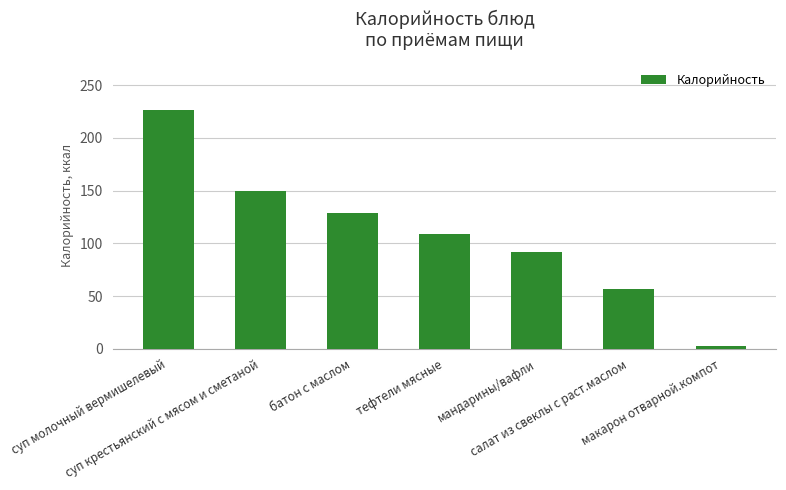

What is the sum of the values at тефтели мясные and суп крестьянский с мясом и сметаной?

258.4